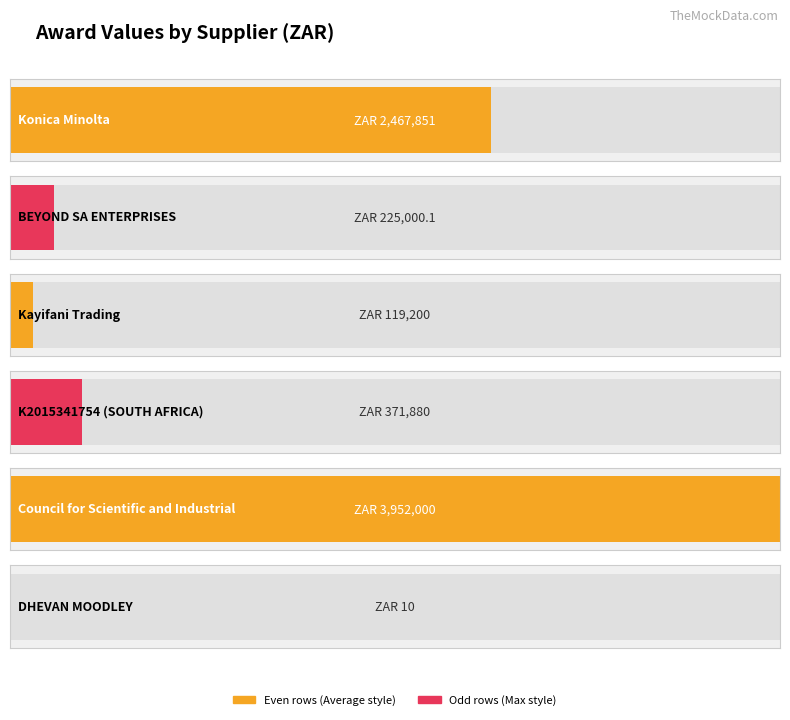

What is the label of the 5th bar from the left?

Council for Scientific and Industrial